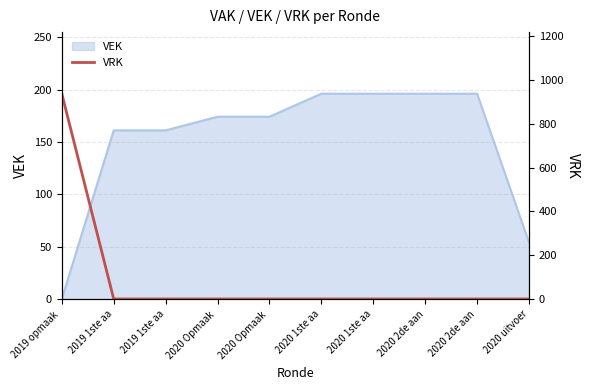

What is the label of the 3rd point from the left?

2019 1ste aa